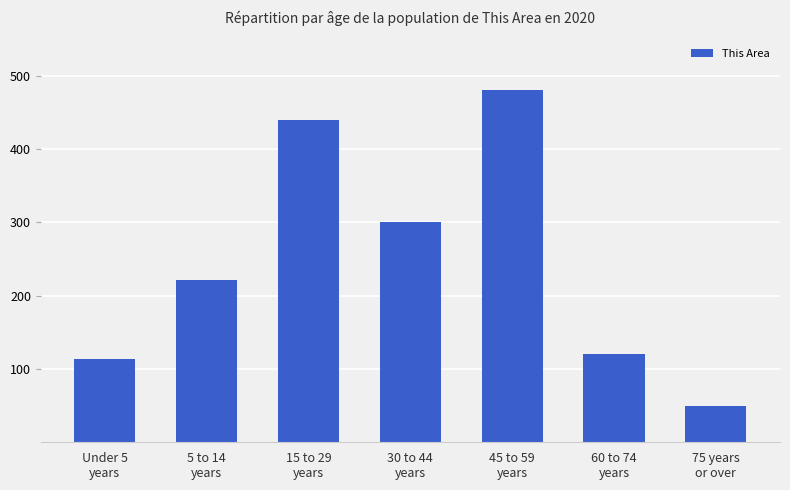

Does the chart contain stacked bars?

No